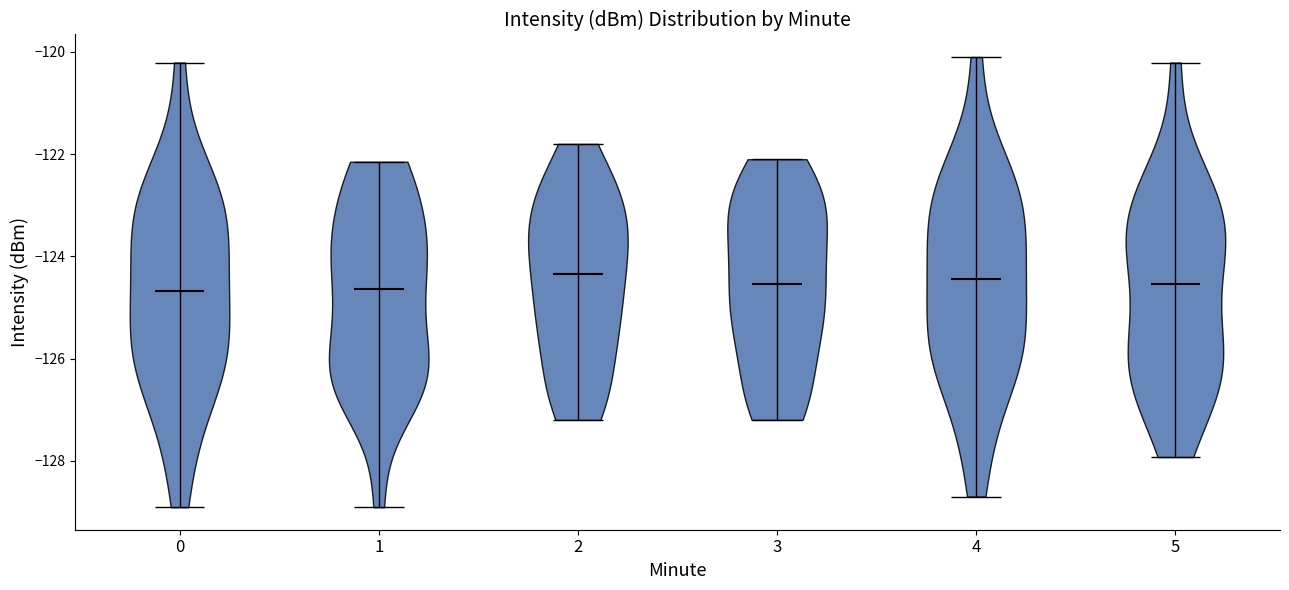

Reading left to right, read every violin against the y-axis: where its median line is, and the lowest and highest points it reaches. The values are not printed on the chart, so give them approximately, as read against the axis.

0: median line -124.6, lowest point -129.0, highest point -120.2
1: median line -124.6, lowest point -129.0, highest point -122.2
2: median line -124.4, lowest point -127.2, highest point -121.8
3: median line -124.6, lowest point -127.2, highest point -122.0
4: median line -124.4, lowest point -128.6, highest point -120.0
5: median line -124.6, lowest point -128.0, highest point -120.2